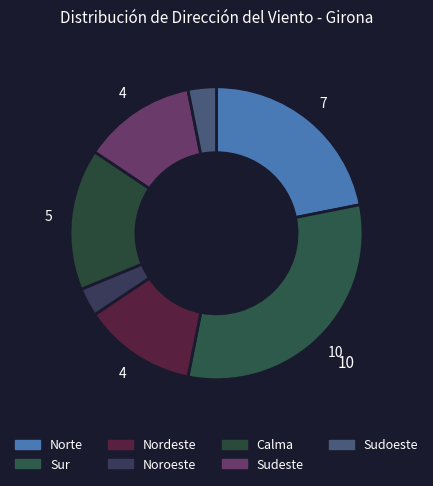

Is Noroeste the majority of the pie?

No